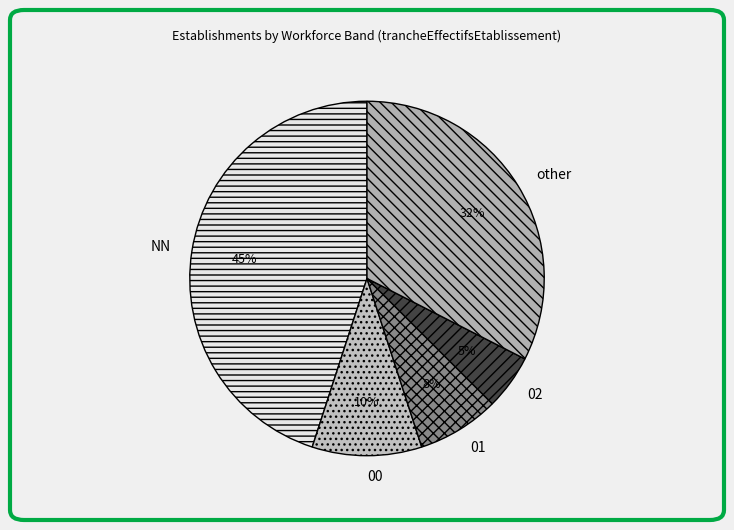

Is it true that 00 is 23% of the pie?

False